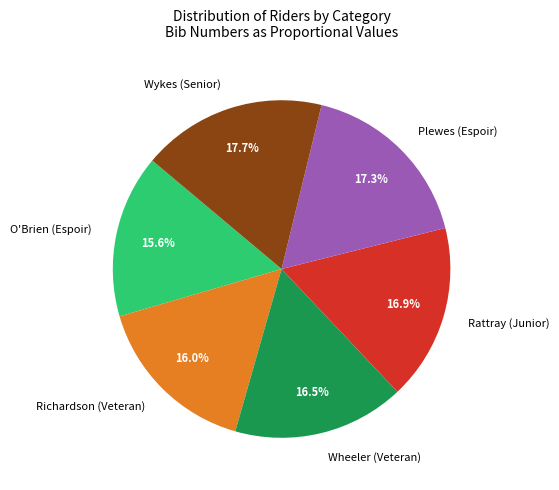

What portion of the pie excludes Plewes (Espoir)?

82.7%